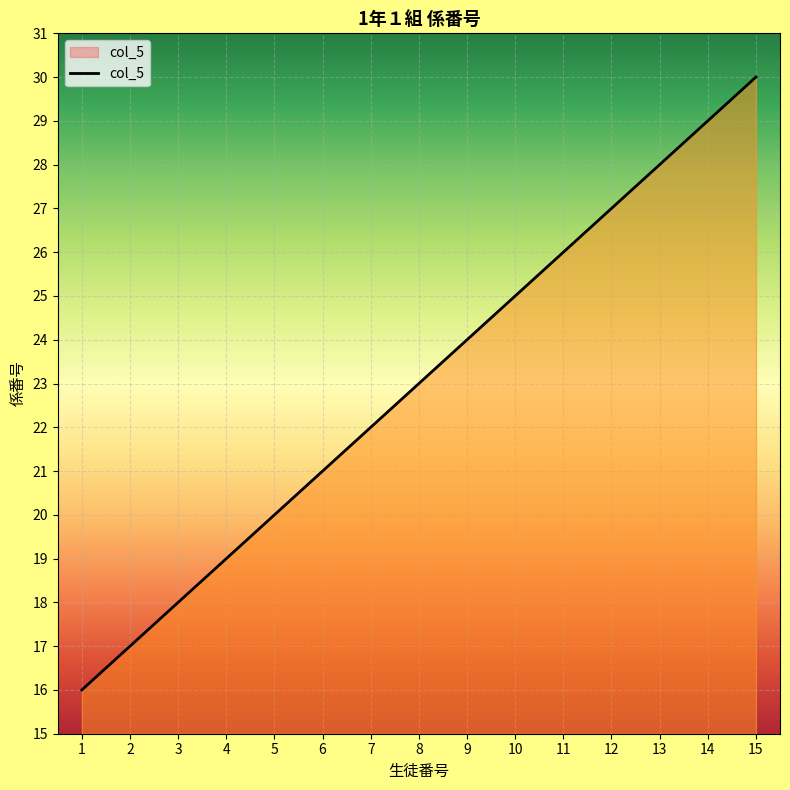

Reading right to left, transcribe all the data shown in this chart.

30	29	28	27	26	25	24	23	22	21	20	19	18	17	16